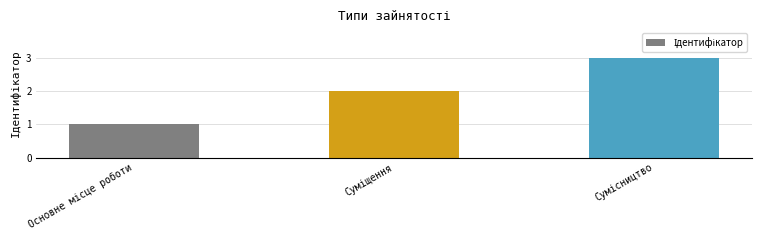

What is the sum of all values?

6